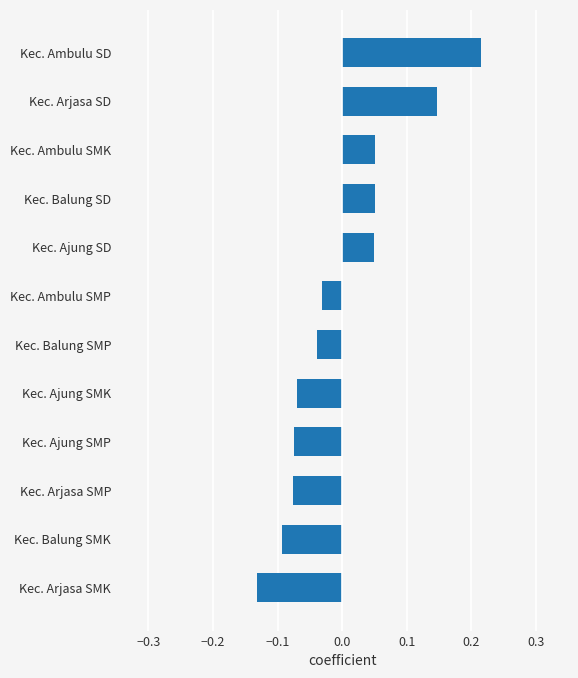

Between Kec. Ambulu SMK and Kec. Ambulu SD, which is larger?

Kec. Ambulu SD